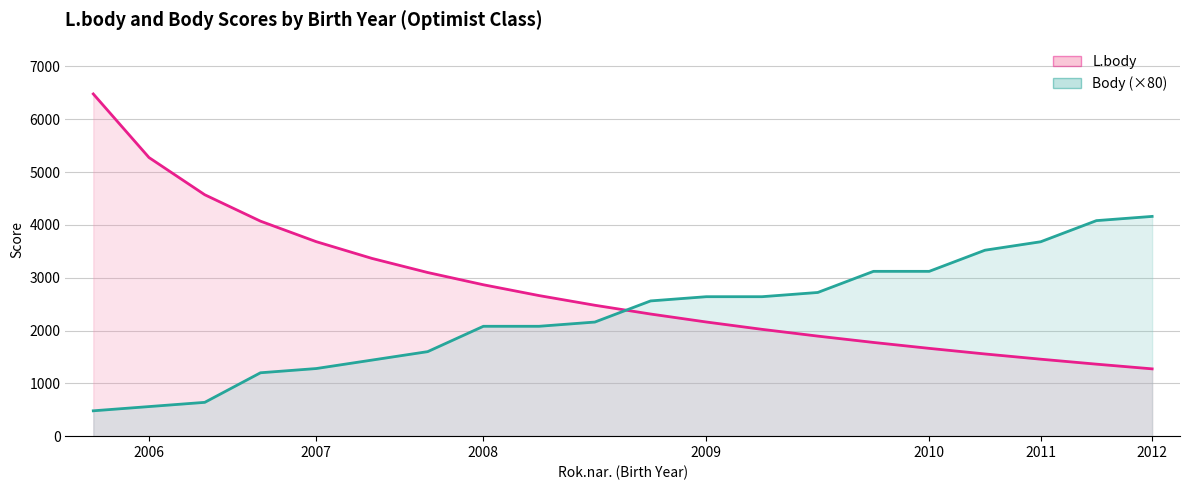

Which has a higher value, 2009 or 2007?

2007